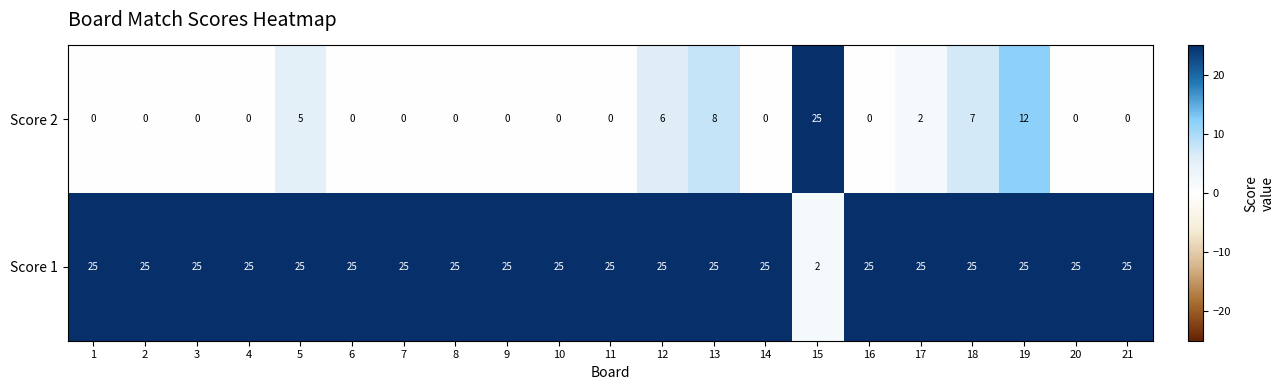

Which series has the widest spread of values?

Score 2